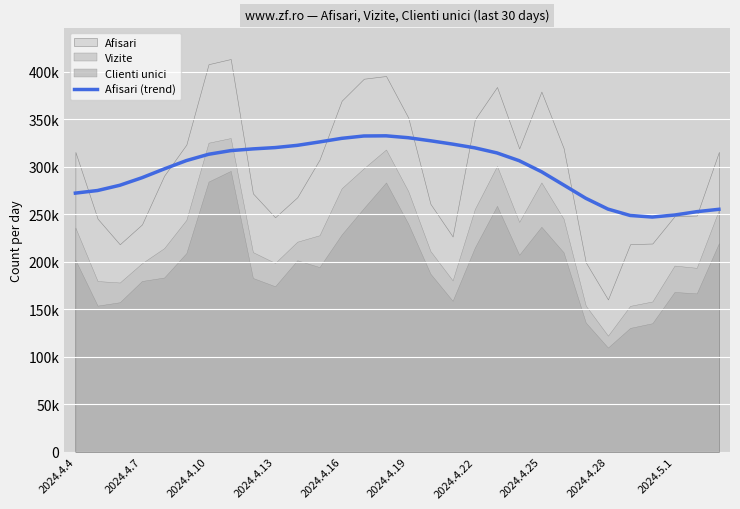

Does the chart display data point markers on the line(s)?

No